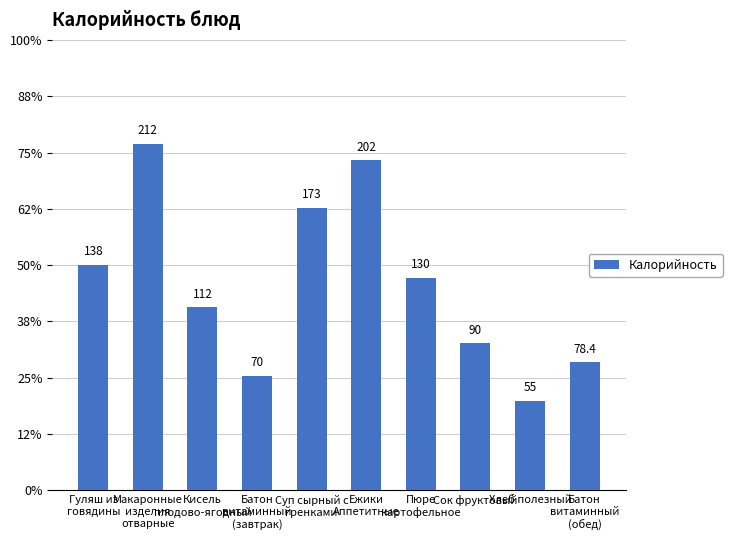

Approximately how many times larger is the value at Макаронные
изделия
отварные compared to Пюре
картофельное?

1.6